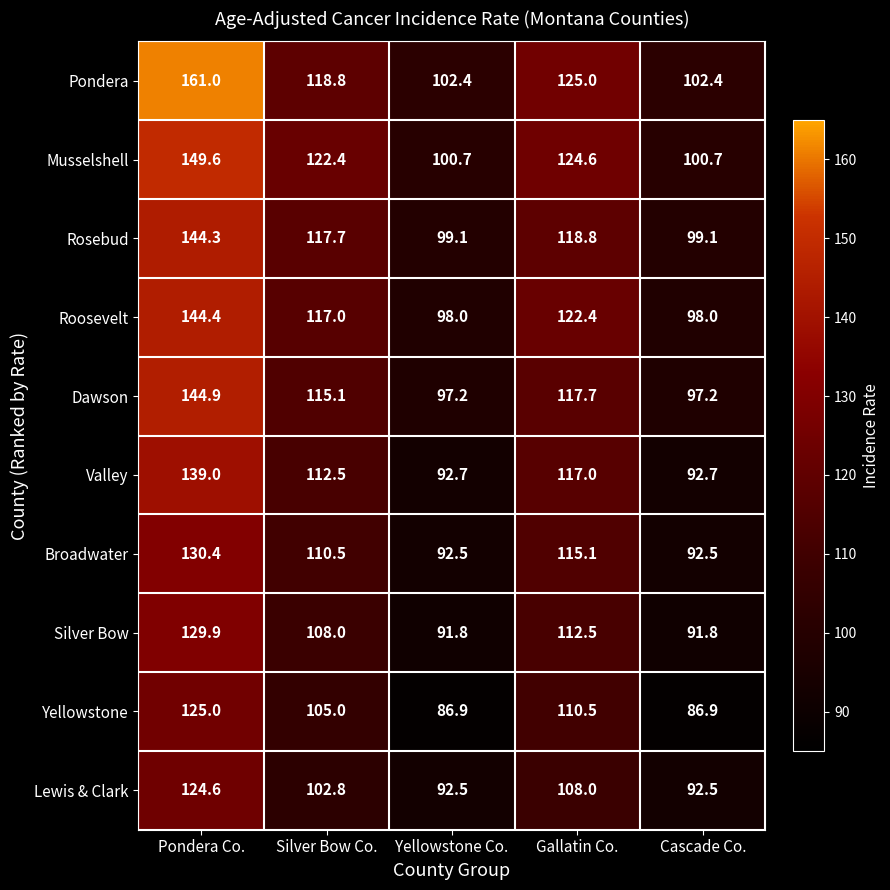

At which label does Broadwater first exceed 110?

Pondera Co.